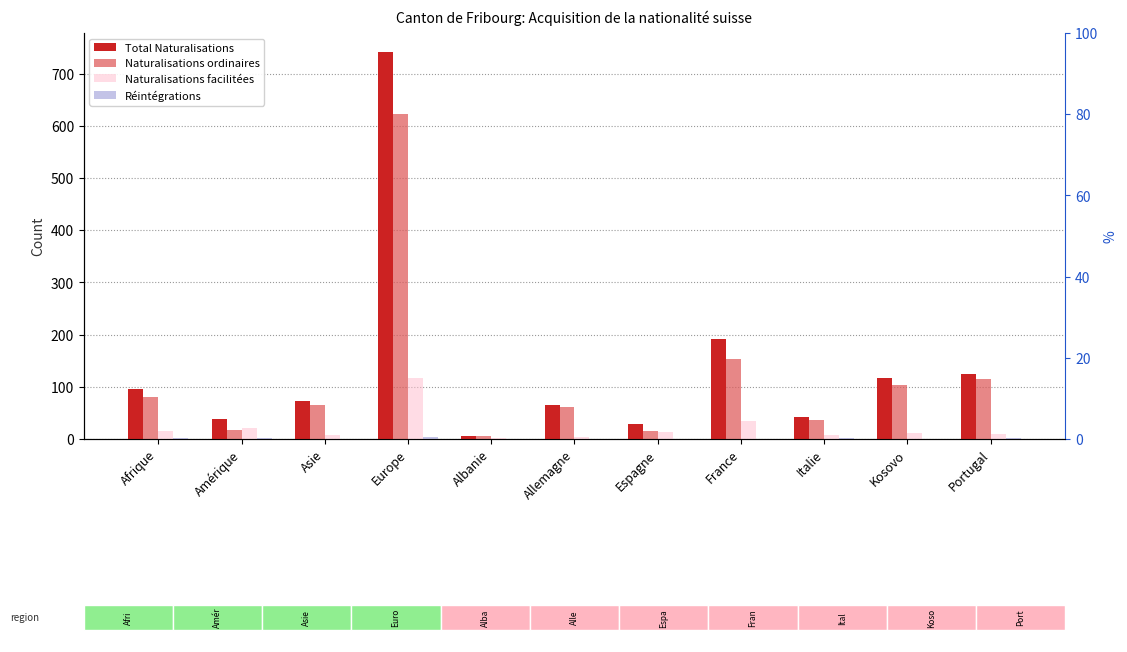

What is the spread (max minus min) of values at Afrique?

94